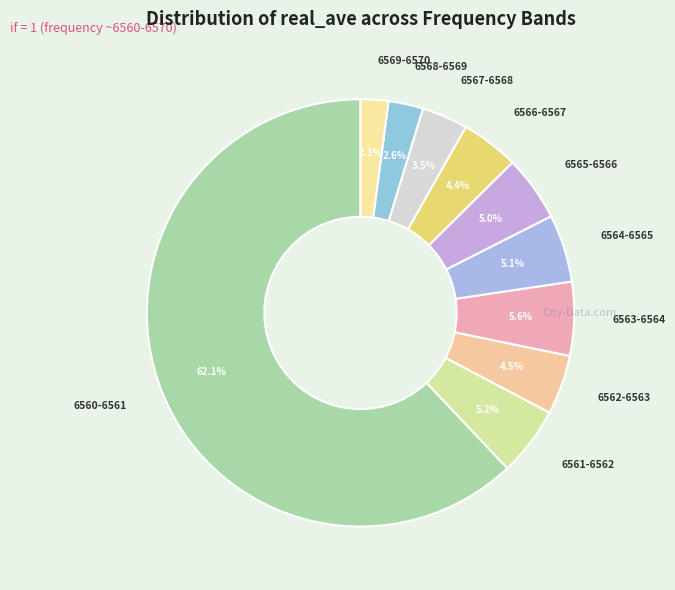

What is the smallest slice in the pie chart?

6569-6570